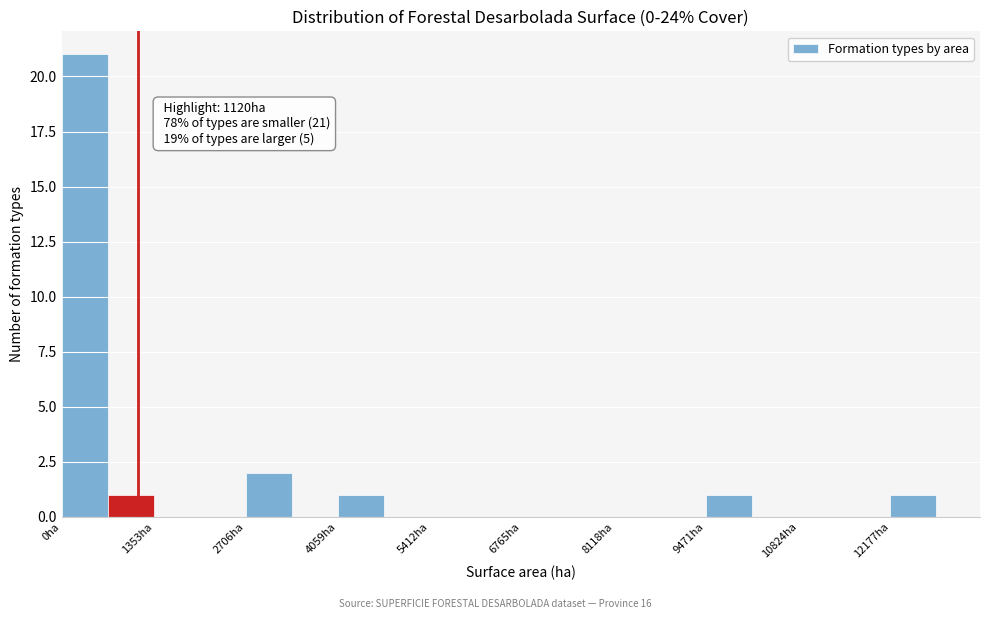

Read against the x-axis, roughly where is the centre of the tallest bar?

400